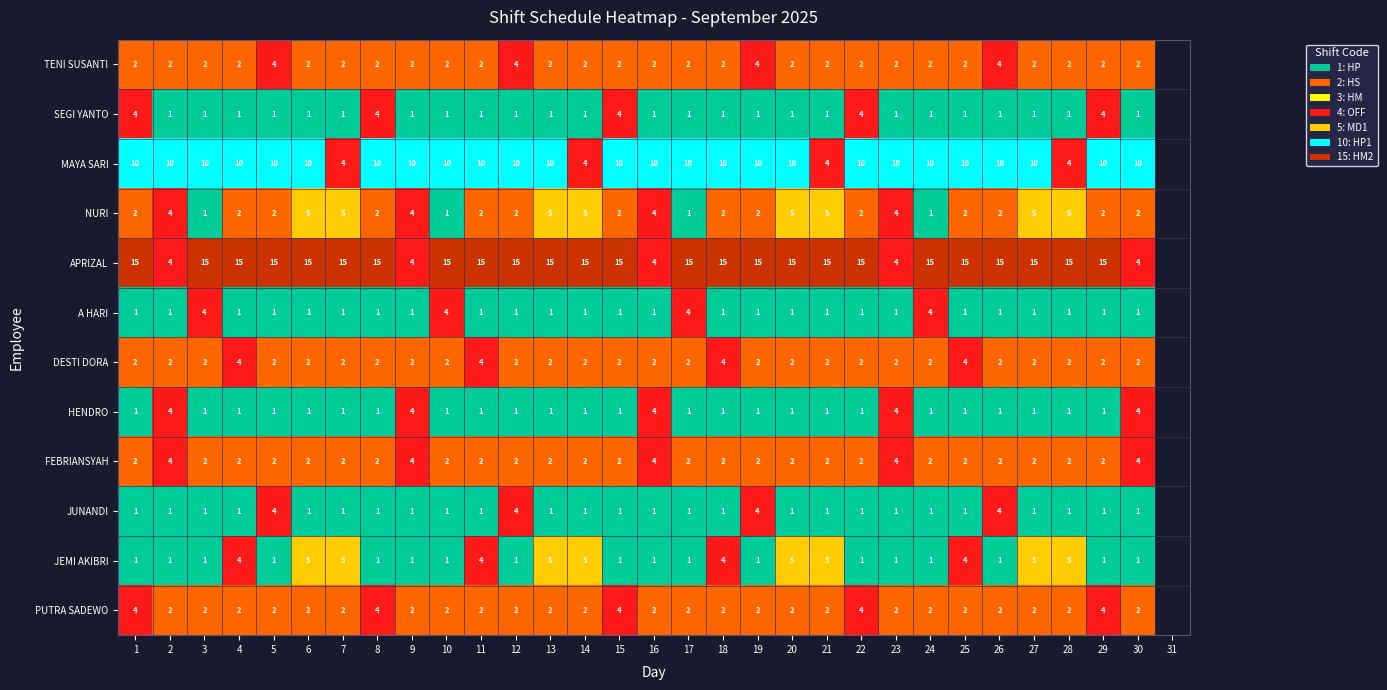

What is the total value across all series at 21?

41